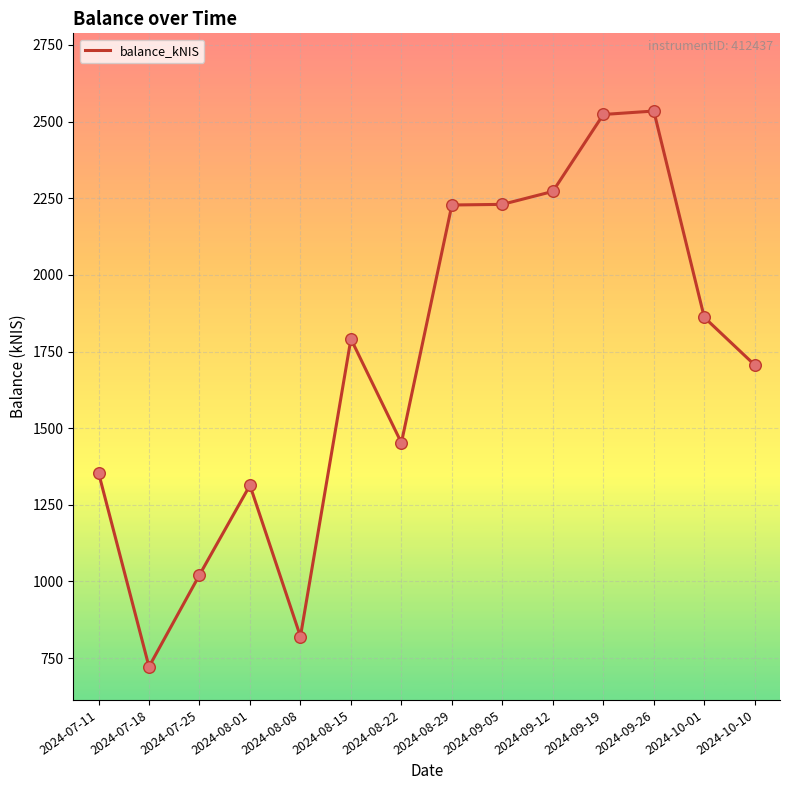

Which has a higher value, 2024-08-29 or 2024-07-11?

2024-08-29